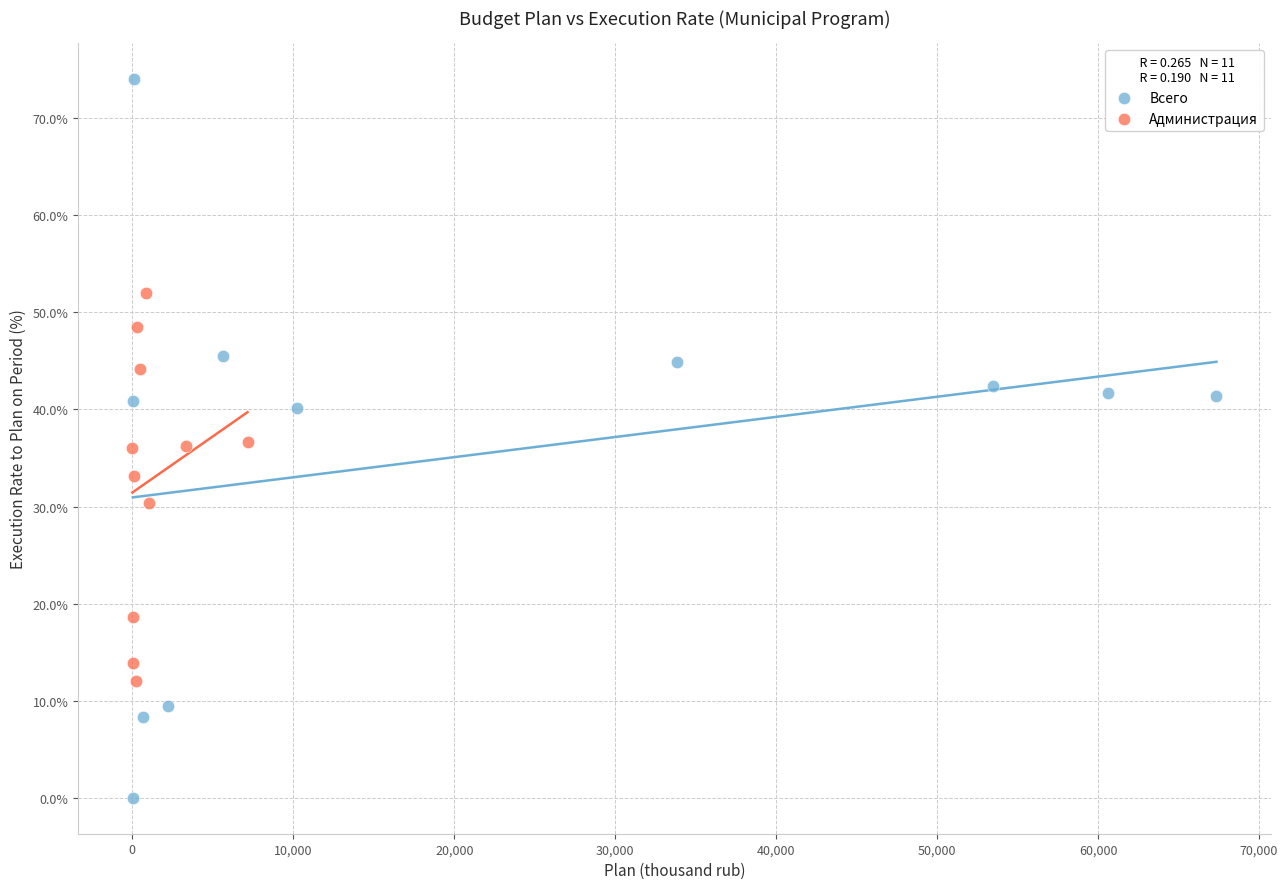

Which series contains the highest Y value?

Всего